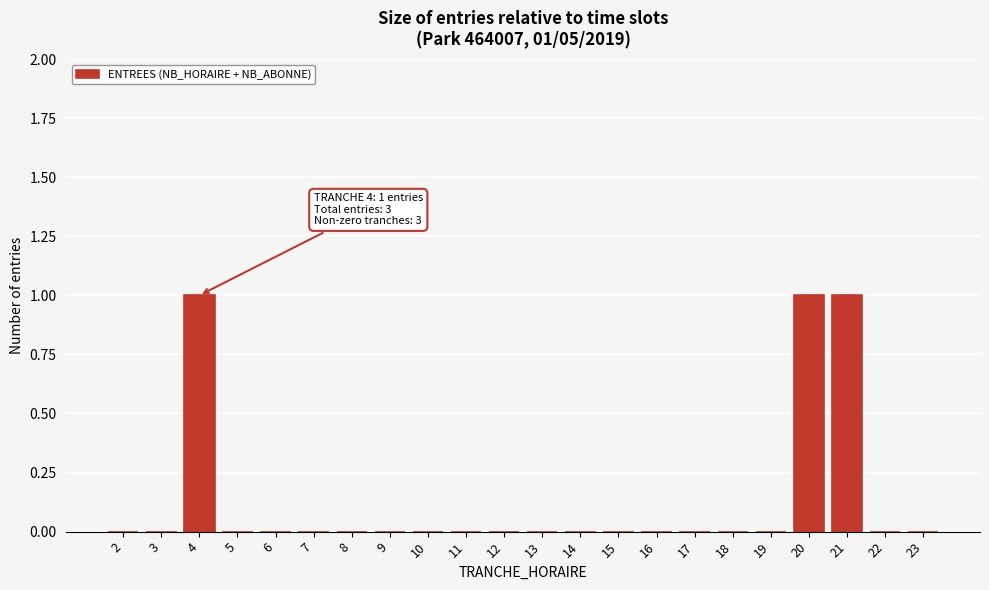

Reading left to right, extract all data points from this chart.

2=0	3=0	4=1	5=0	6=0	7=0	8=0	9=0	10=0	11=0	12=0	13=0	14=0	15=0	16=0	17=0	18=0	19=0	20=1	21=1	22=0	23=0